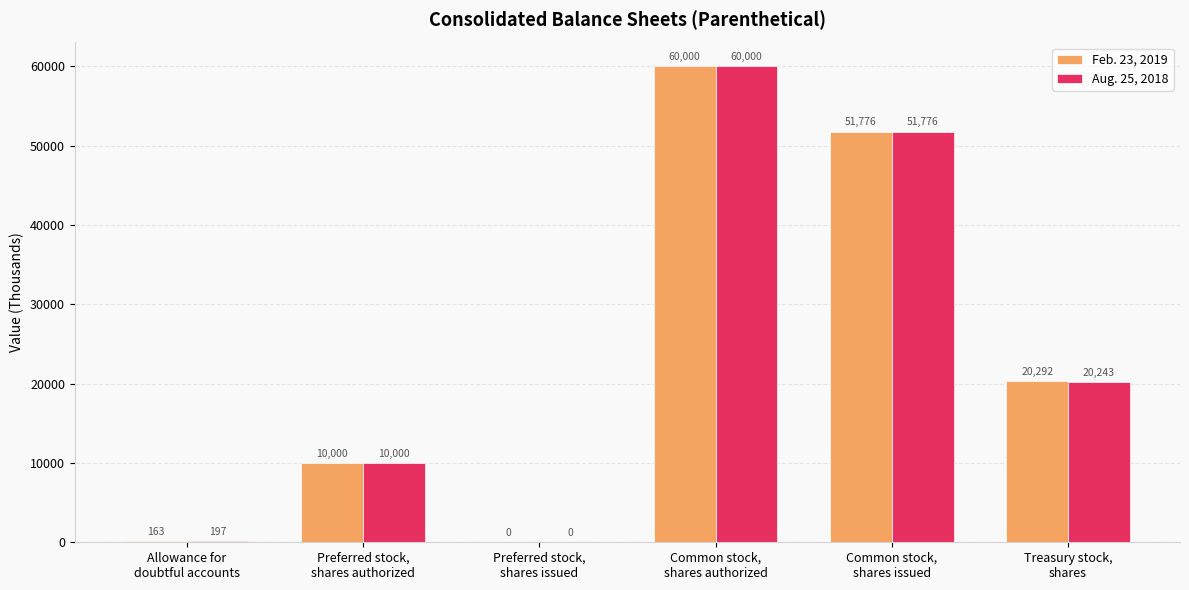

How many series are shown in this chart?

2